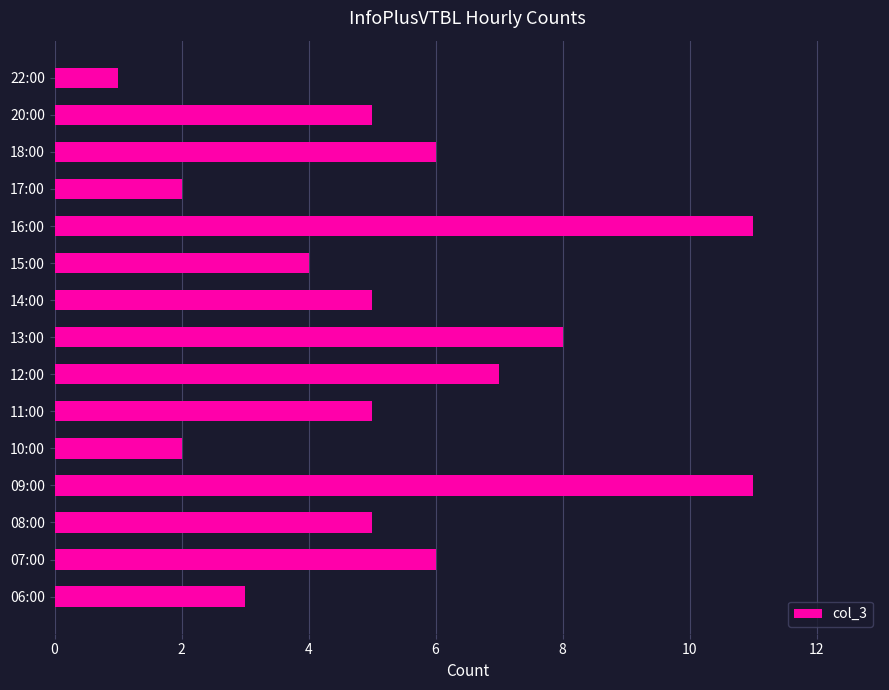

Reading bottom to top, what are all the values shown in this chart?

3	6	5	11	2	5	7	8	5	4	11	2	6	5	1